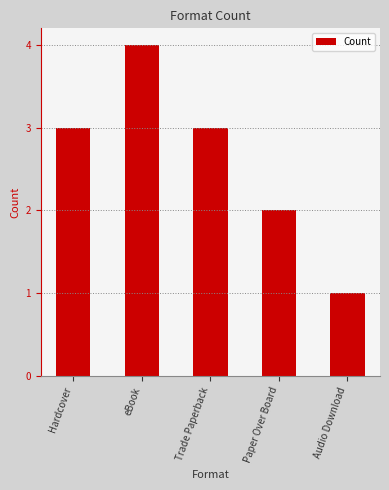

What is the value of the 1st bar from the left?

3